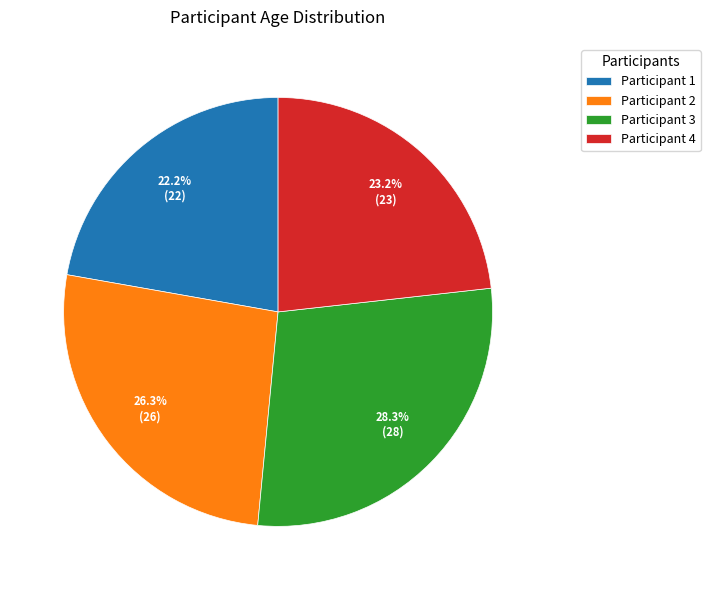

Rank the categories by value from highest to lowest.

Participant 3, Participant 2, Participant 4, Participant 1